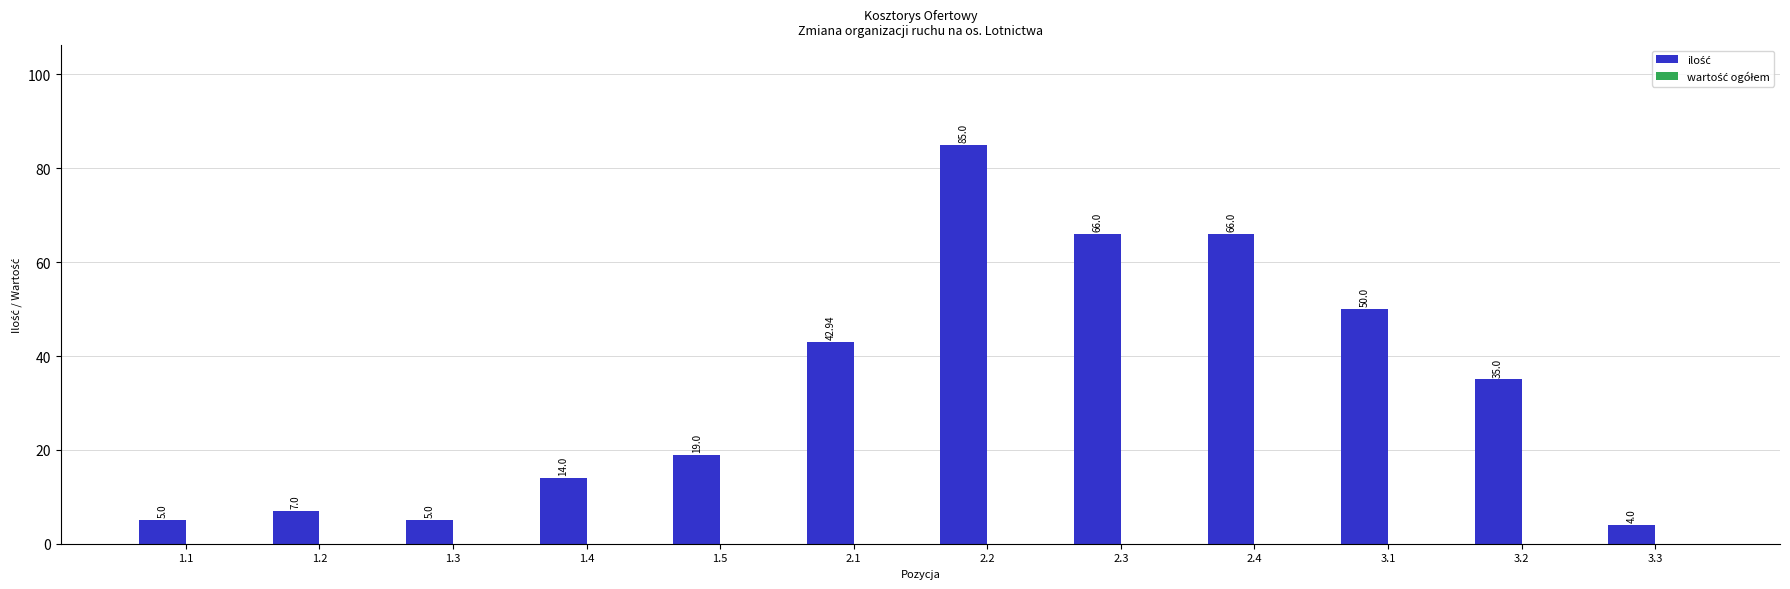

What is the difference between the maximum and minimum values?

81.0